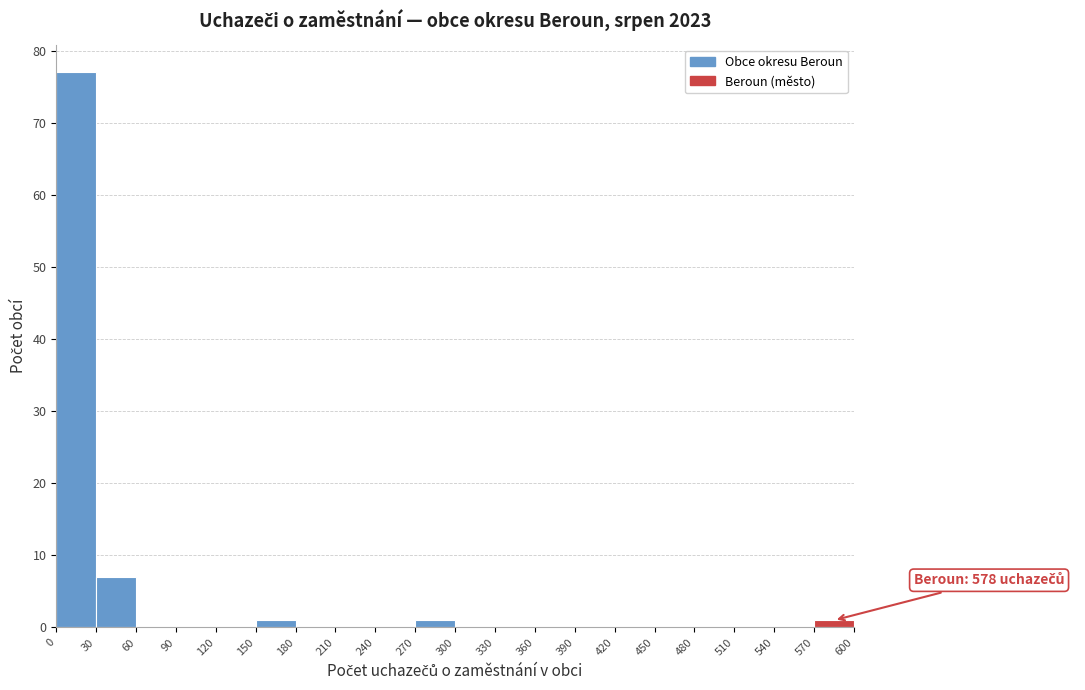

Which range on the x-axis has the tallest bar?

0 to 30